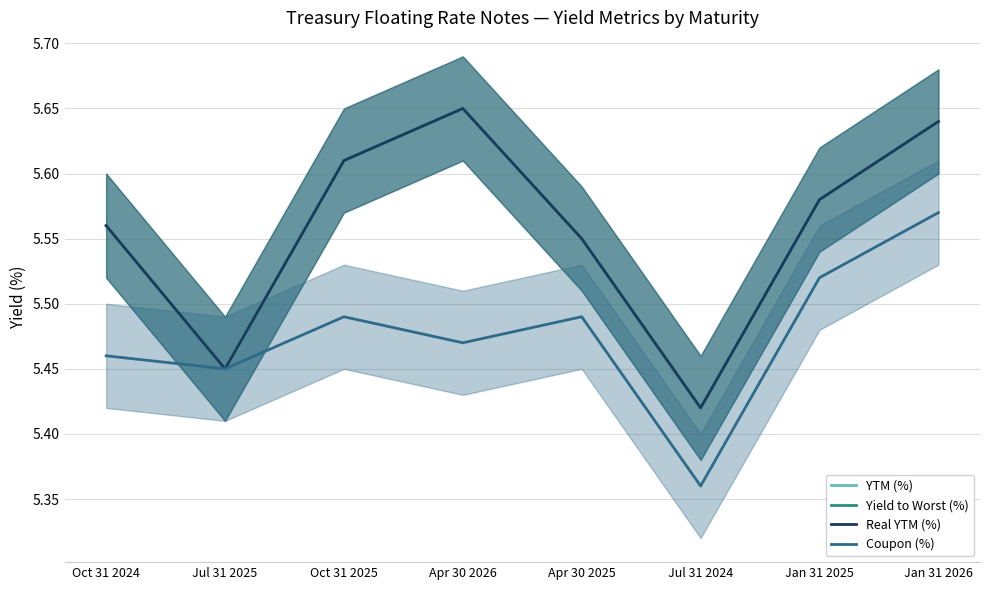

The value of Real YTM (%) at Jul 31 2025 is 5.5. True or false?

True